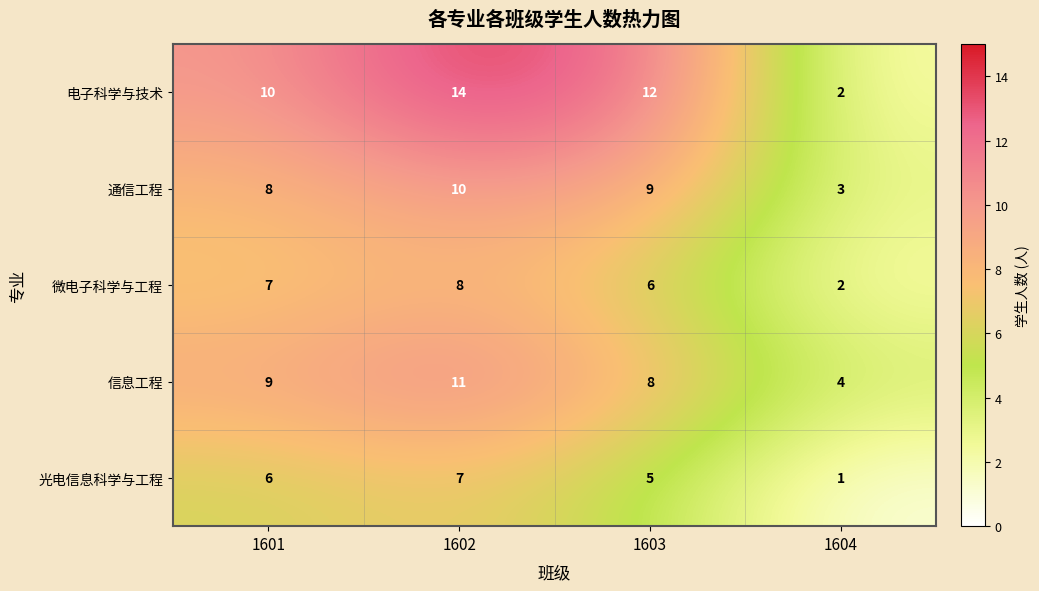

Where is 微电子科学与工程 nearest to the value 5?

1603